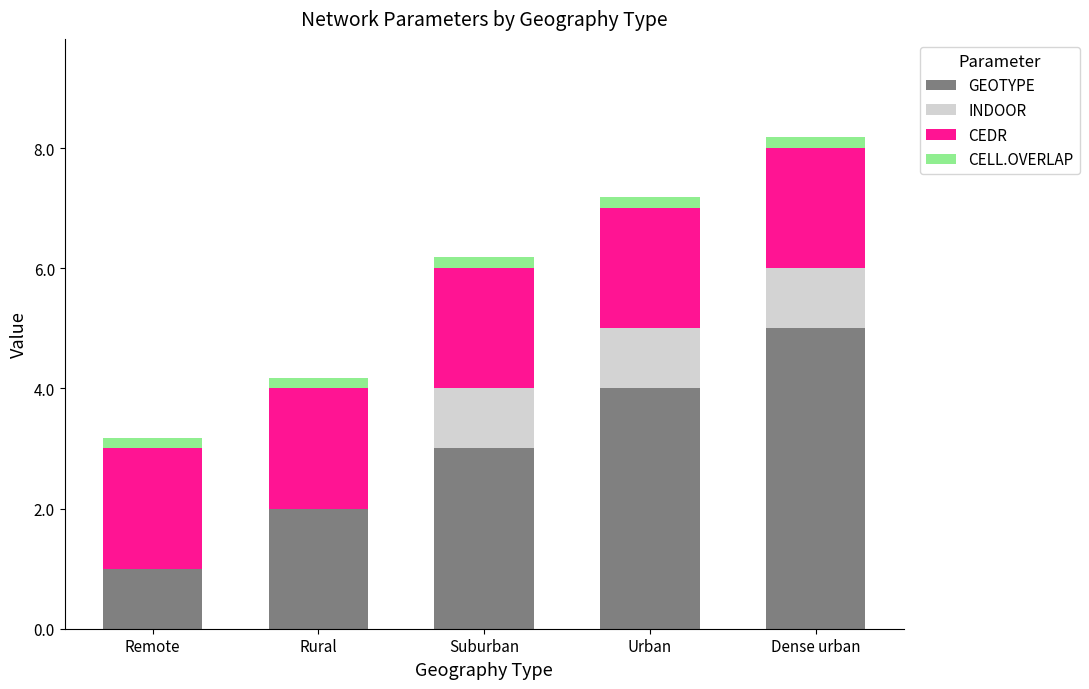

True or false: GEOTYPE has a value of 5.4 at Suburban.

False